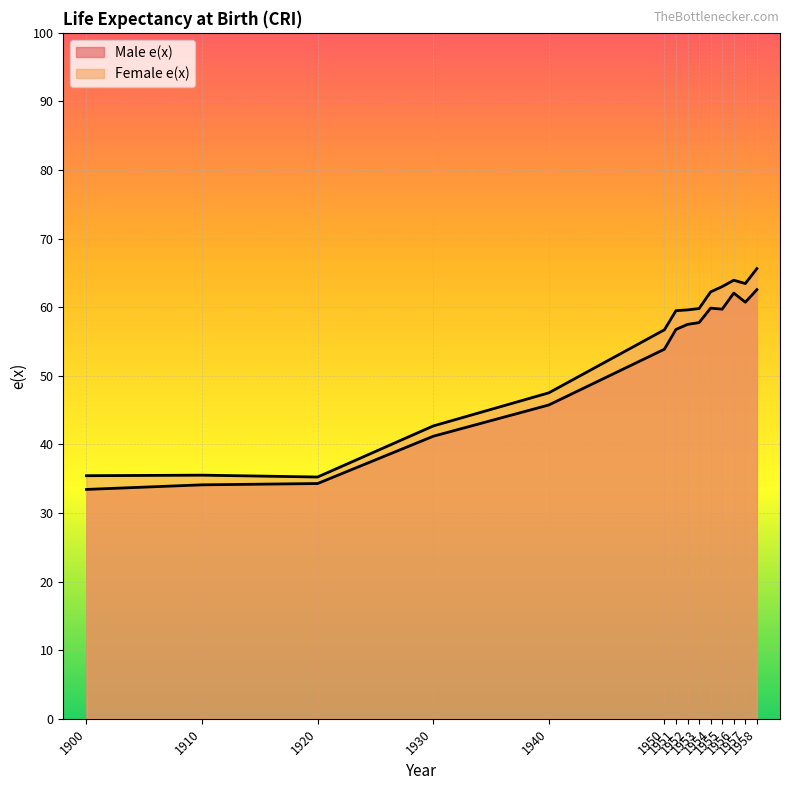

Reading left to right, list all the values displayed in this chart.

Male e(x): 1900=33.4	1910=34.1	1920=34.3	1930=41.2	1940=45.8	1950=53.9	1951=56.8	1952=57.5	1953=57.8	1954=59.9	1955=59.7	1956=62.1	1957=60.7	1958=62.6
Female e(x): 1900=35.4	1910=35.5	1920=35.2	1930=42.7	1940=47.5	1950=56.7	1951=59.5	1952=59.6	1953=59.8	1954=62.2	1955=63.0	1956=63.9	1957=63.5	1958=65.6